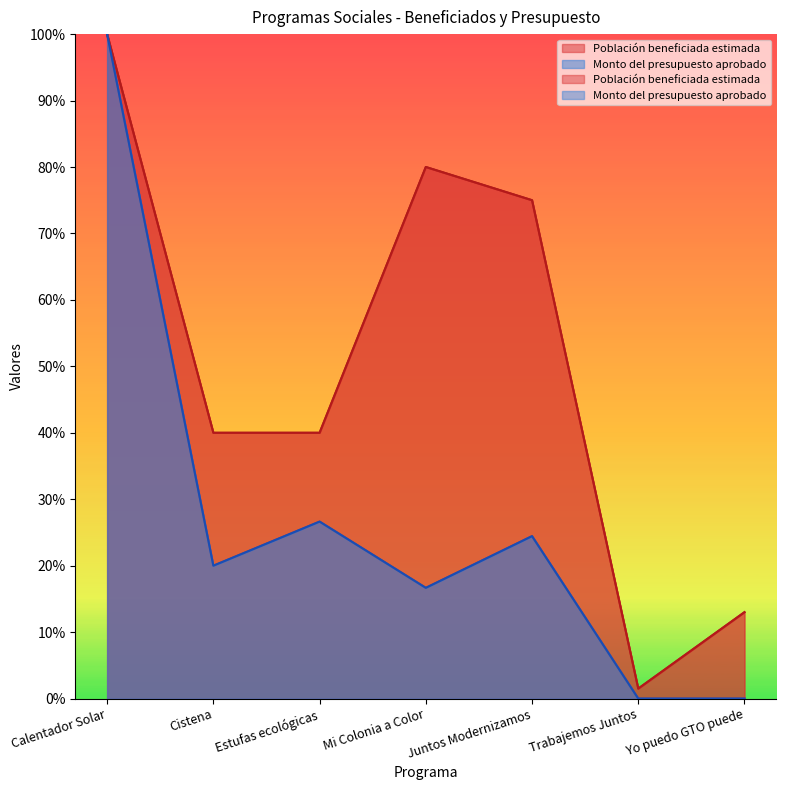

Reading right to left, list all the values displayed in this chart.

Población beneficiada estimada: Yo puedo GTO puede=13.0	Trabajemos Juntos=1.5	Juntos Modernizamos=75.0	Mi Colonia a Color=80.0	Estufas ecológicas=40.0	Cistena=40.0	Calentador Solar=100.0
Monto del presupuesto aprobado: Yo puedo GTO puede=0.0	Trabajemos Juntos=0.0	Juntos Modernizamos=24.4	Mi Colonia a Color=16.7	Estufas ecológicas=26.6	Cistena=20.0	Calentador Solar=100.0